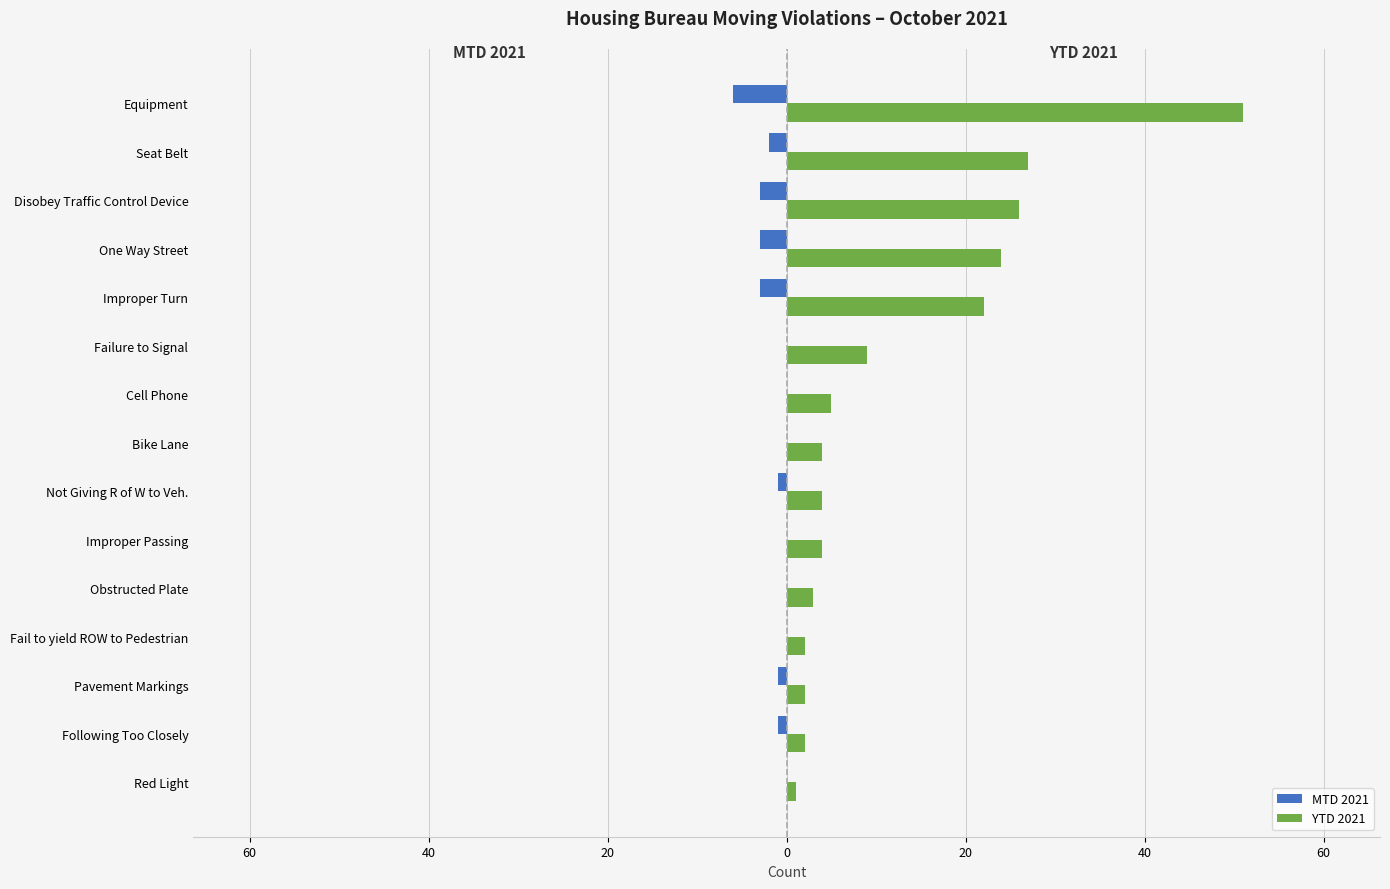

How many data points in YTD 2021 are less than 4?

5